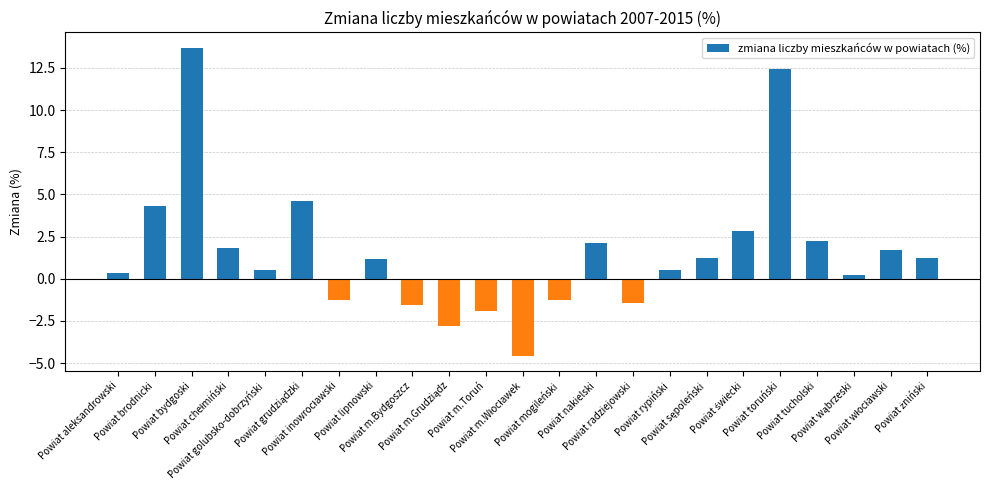

Reading left to right, list all the values displayed in this chart.

0.4	4.3	13.7	1.8	0.5	4.6	-1.2	1.2	-1.5	-2.8	-1.9	-4.6	-1.2	2.1	-1.4	0.5	1.2	2.8	12.4	2.3	0.2	1.7	1.2